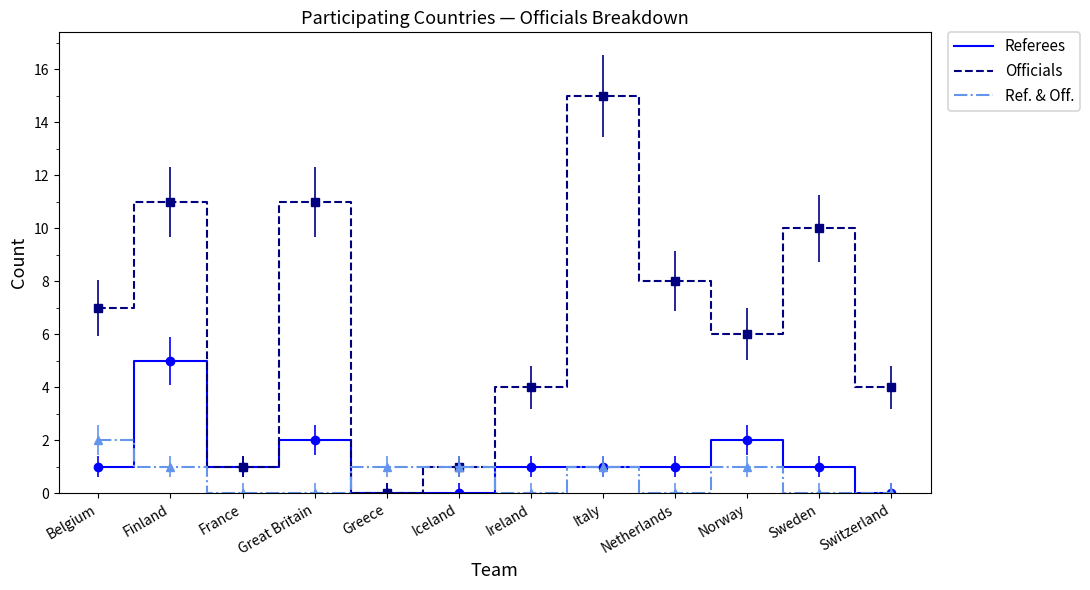

What are all the series names shown in the legend?

Referees, Officials, Ref. & Off.